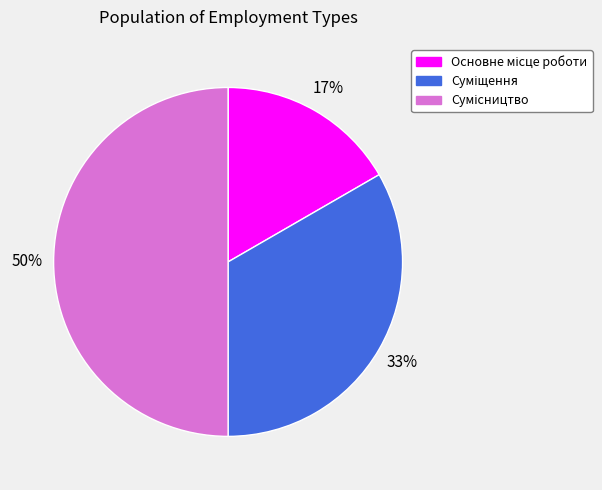

To the nearest percent, what is the difference between the largest and smallest slice percentages?

33%